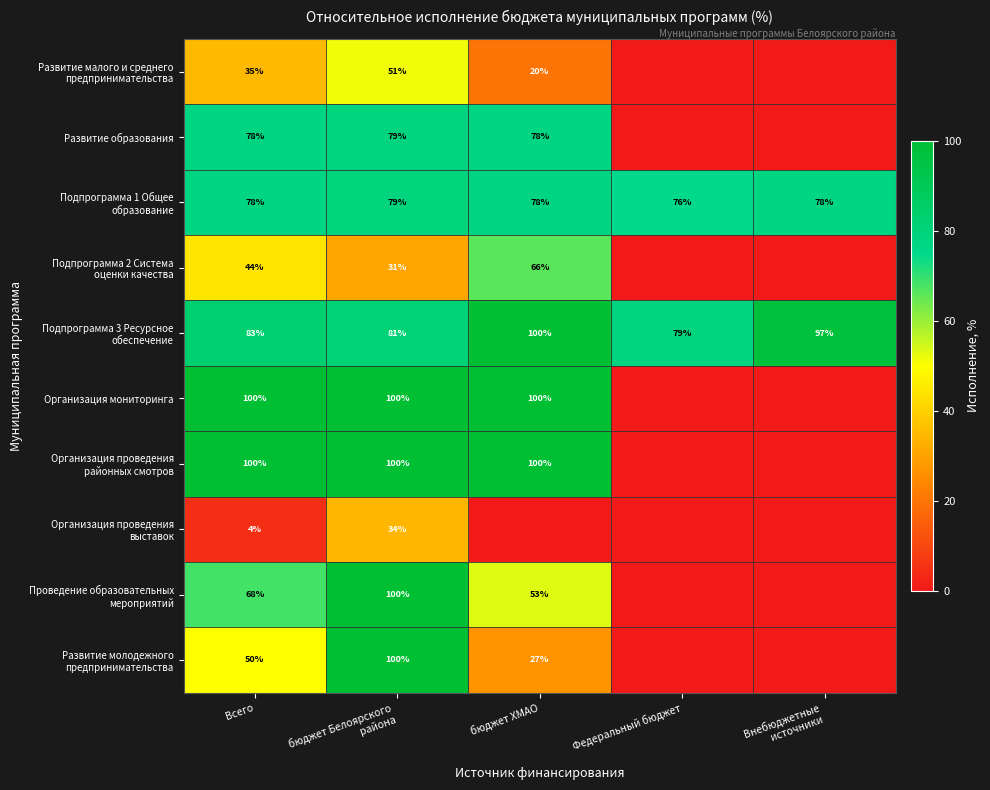

Which series changed the most between бюджет ХМАО and Внебюджетные источники?

Организация мониторинга